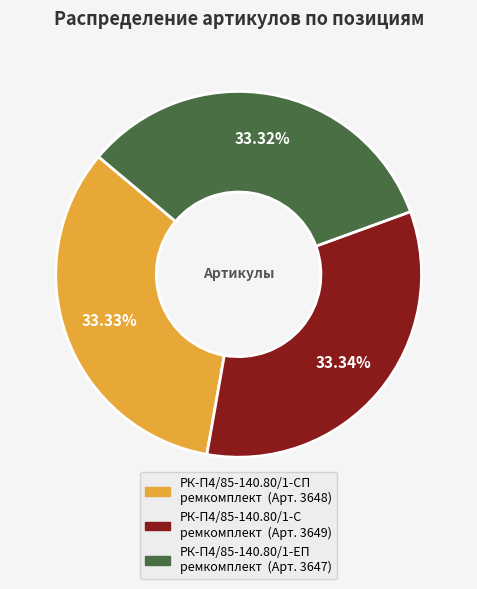

To the nearest percent, what is the combined percentage of РК-П4/85-140.80/1-ЕП ремкомплект and РК-П4/85-140.80/1-СП ремкомплект?

67%